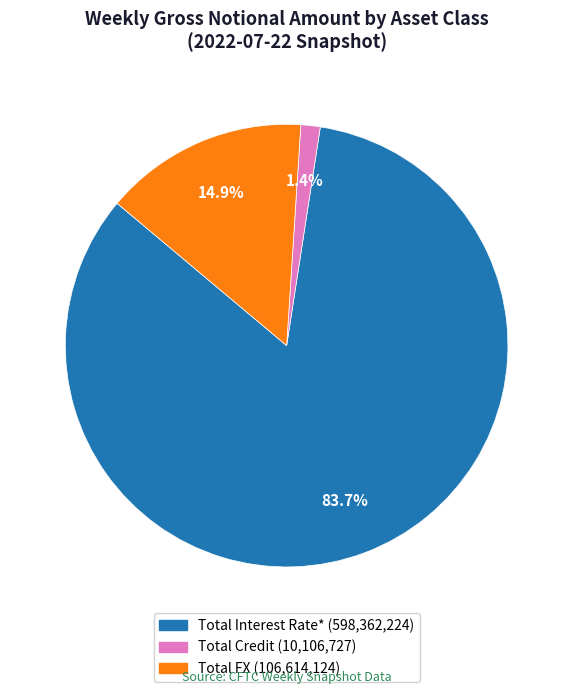

Which category has the biggest portion of the pie?

Total Interest Rate*